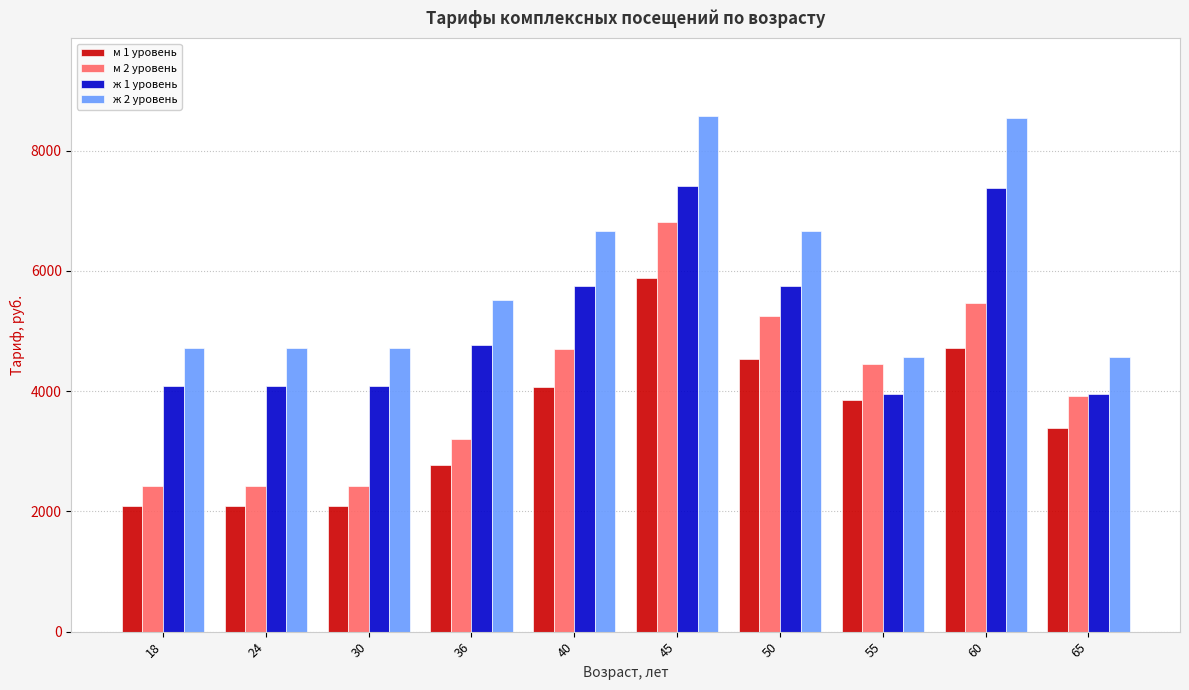

What is the difference between the second highest and minimum values in the ж 1 уровень series?

3428.7